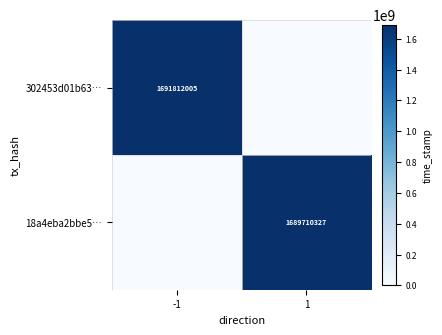

The value of 302453d01b63… at -1 is 694478382. True or false?

False